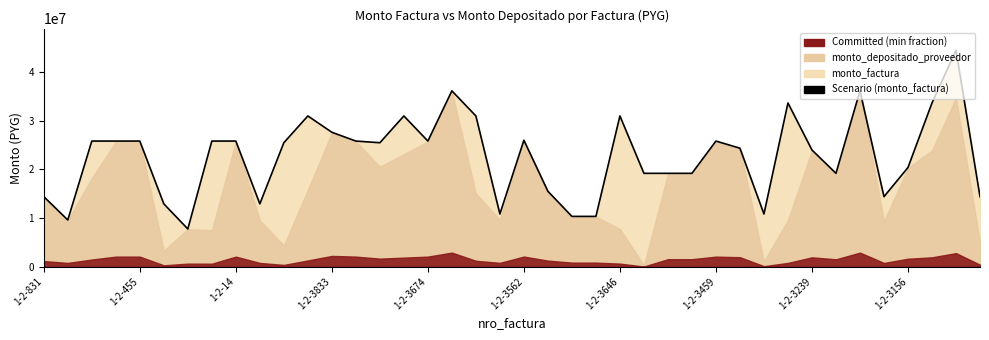

Is it true that the value at 1-2-3674 is 25839000?

True